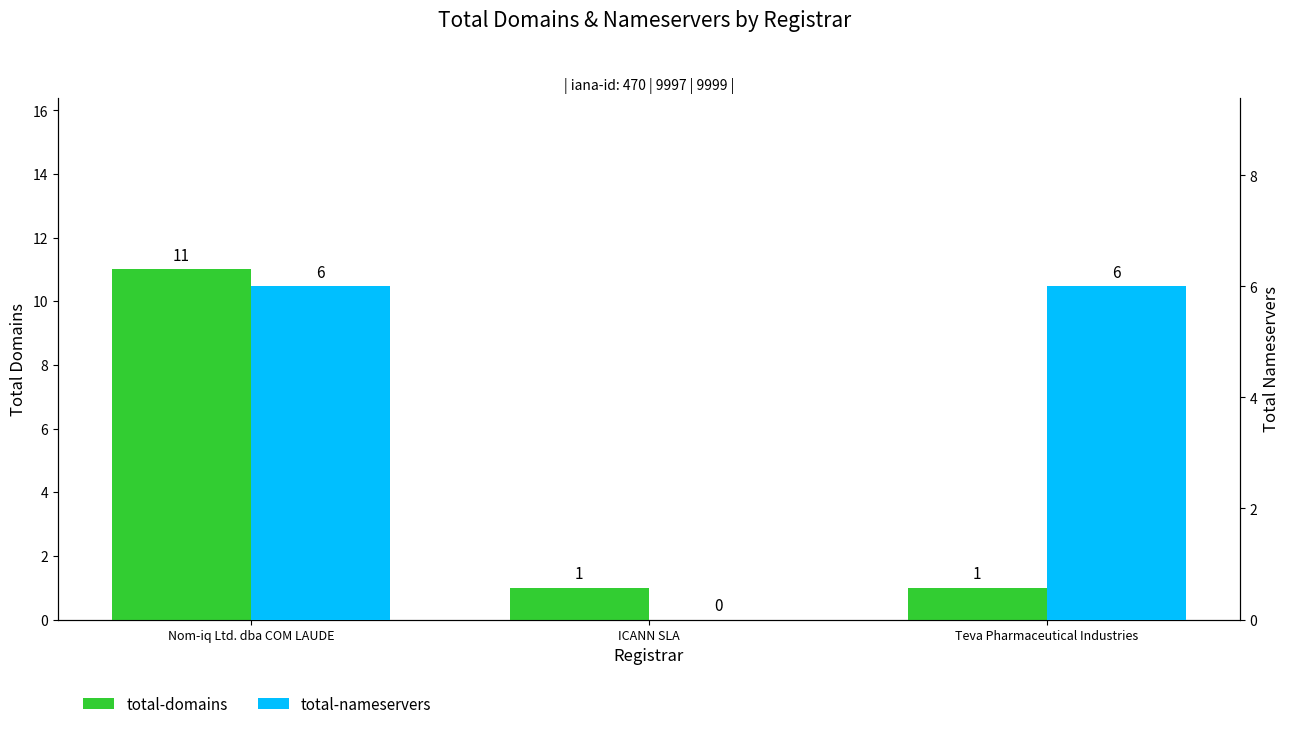

What is the difference between the maximum and minimum values in the total-nameservers series?

6